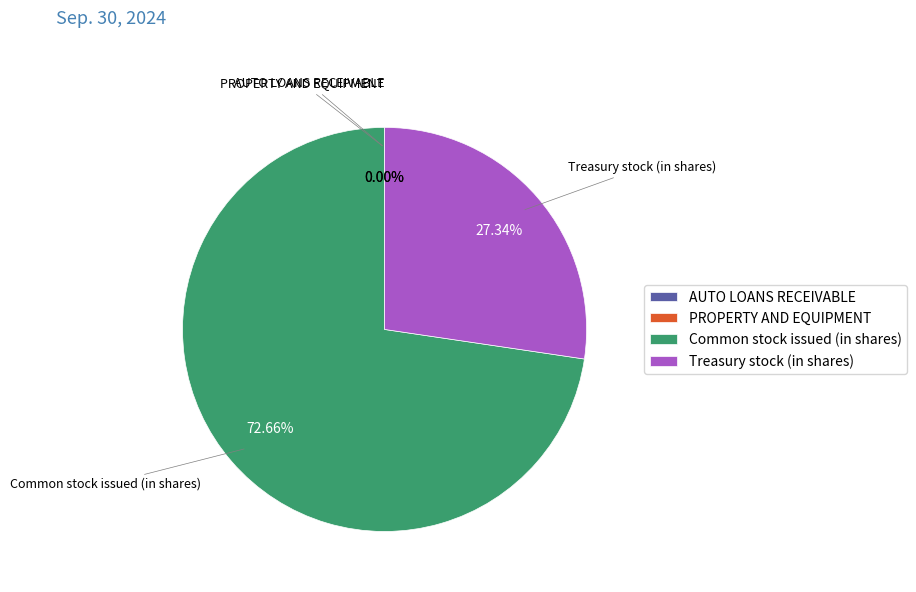

To the nearest percent, what is the average slice percentage?

25%